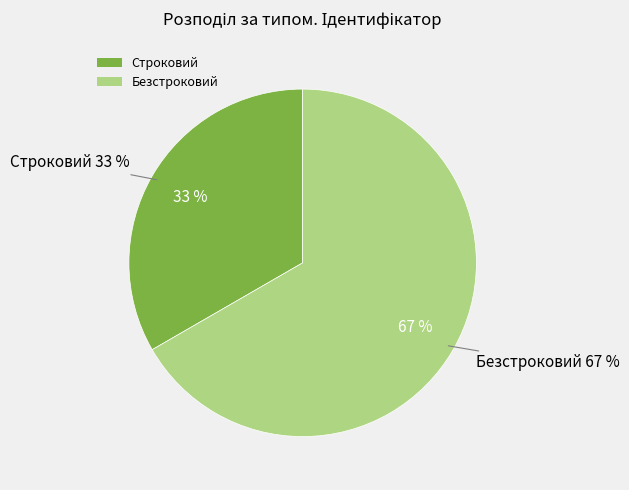

To the nearest percent, what portion does Безстроковий represent?

67%